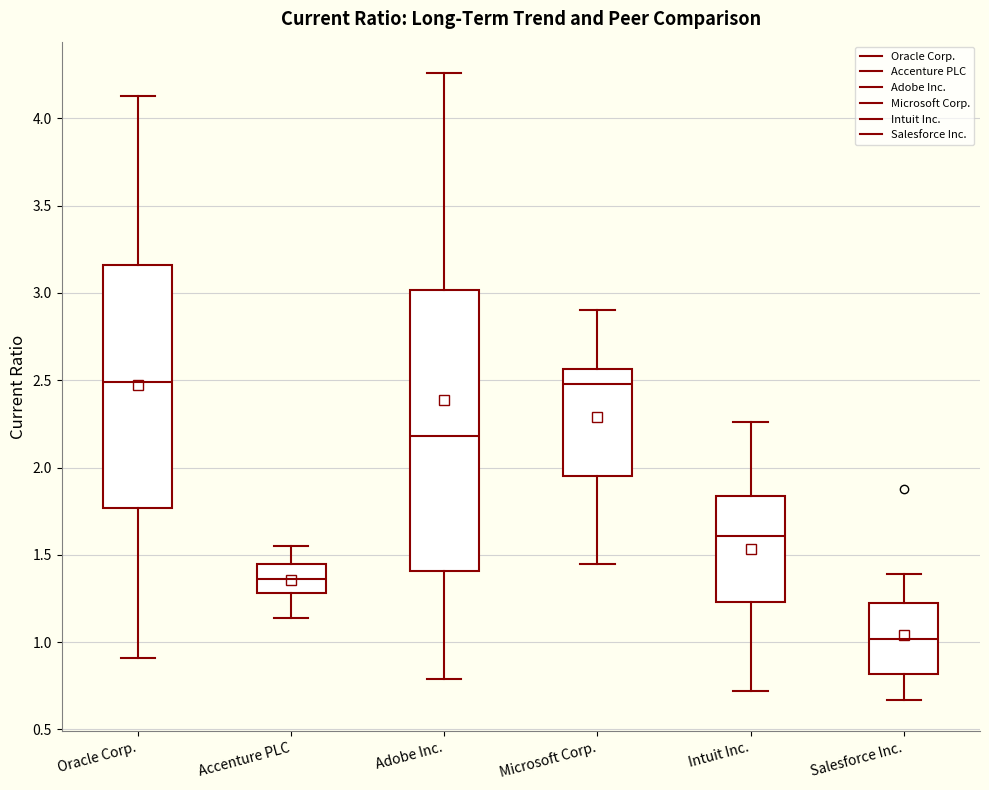

Comparing the boxes themselves (not the whiskers), which one is the tallest?

Adobe Inc.